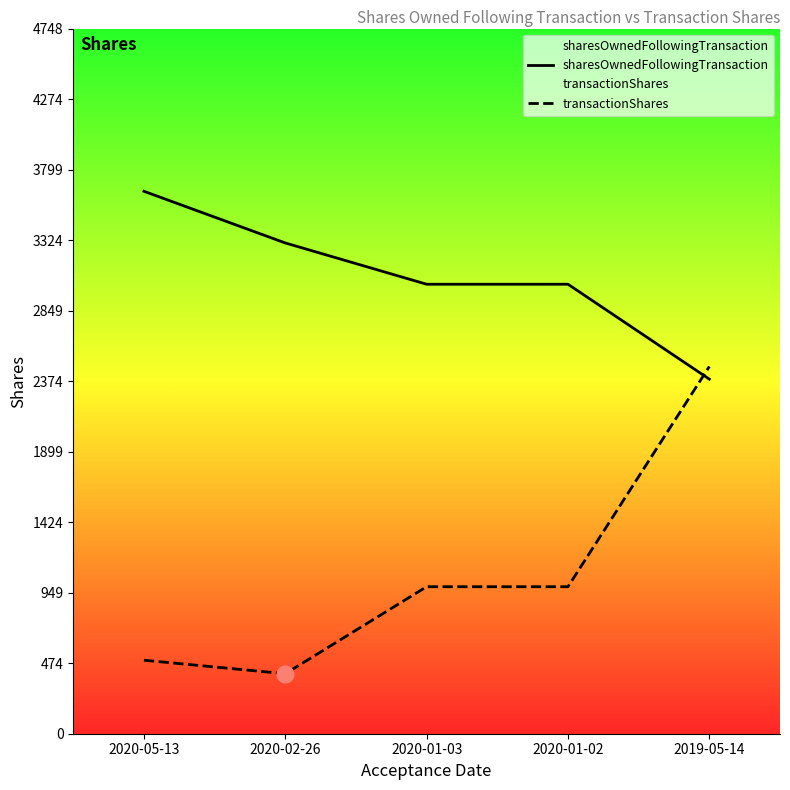

Which series has the widest spread of values?

transactionShares